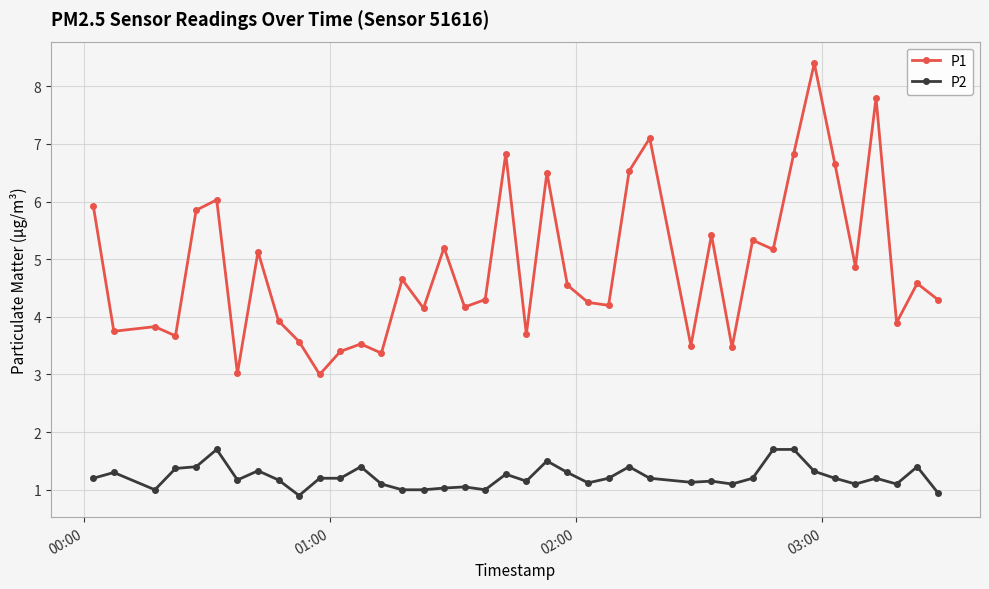

What is the value of the P2 point at the 31st from the left?

1.2